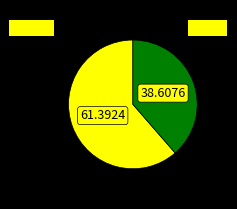

Is there a majority slice in this chart?

Yes